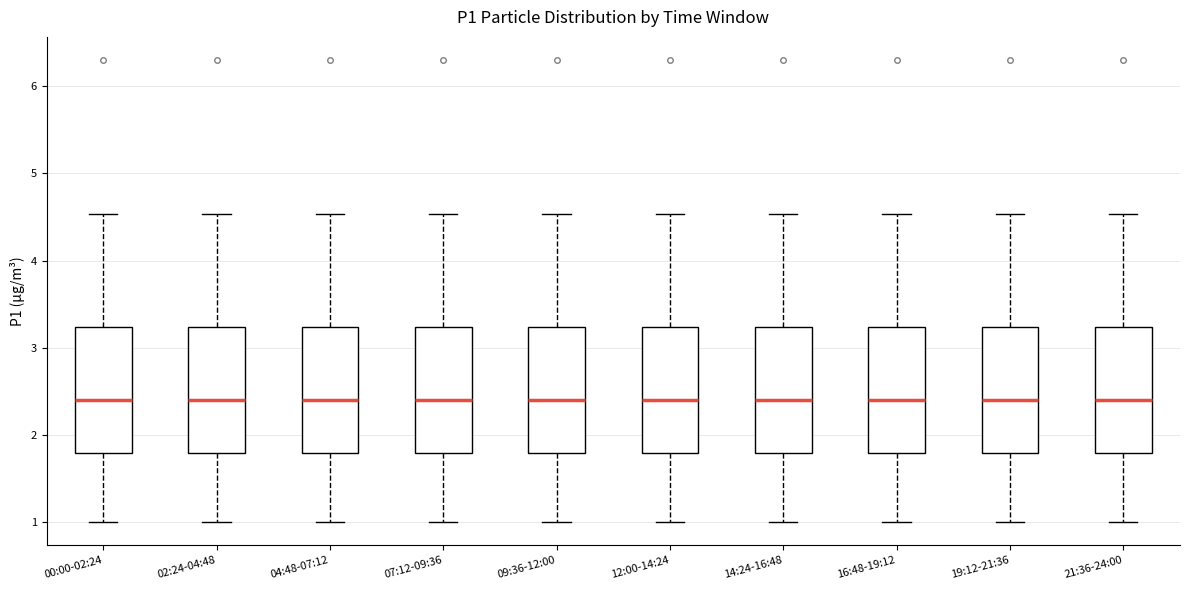

Reading left to right, transcribe this box plot: for each box, give where its median line is, the range the box spans, and where its two whiskers end, as read against the y-axis. The values are not printed on the chart, so give them approximately, as read against the axis.

00:00-02:24: median 2.4, box 1.8 to 3.2, whiskers 1.0 to 4.5
02:24-04:48: median 2.4, box 1.8 to 3.2, whiskers 1.0 to 4.5
04:48-07:12: median 2.4, box 1.8 to 3.2, whiskers 1.0 to 4.5
07:12-09:36: median 2.4, box 1.8 to 3.2, whiskers 1.0 to 4.5
09:36-12:00: median 2.4, box 1.8 to 3.2, whiskers 1.0 to 4.5
12:00-14:24: median 2.4, box 1.8 to 3.2, whiskers 1.0 to 4.5
14:24-16:48: median 2.4, box 1.8 to 3.2, whiskers 1.0 to 4.5
16:48-19:12: median 2.4, box 1.8 to 3.2, whiskers 1.0 to 4.5
19:12-21:36: median 2.4, box 1.8 to 3.2, whiskers 1.0 to 4.5
21:36-24:00: median 2.4, box 1.8 to 3.2, whiskers 1.0 to 4.5